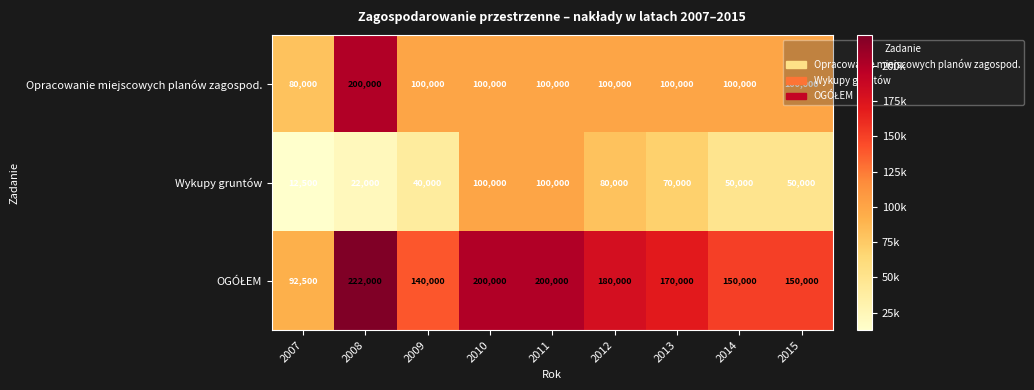

Which category has the highest value across all series?

2008